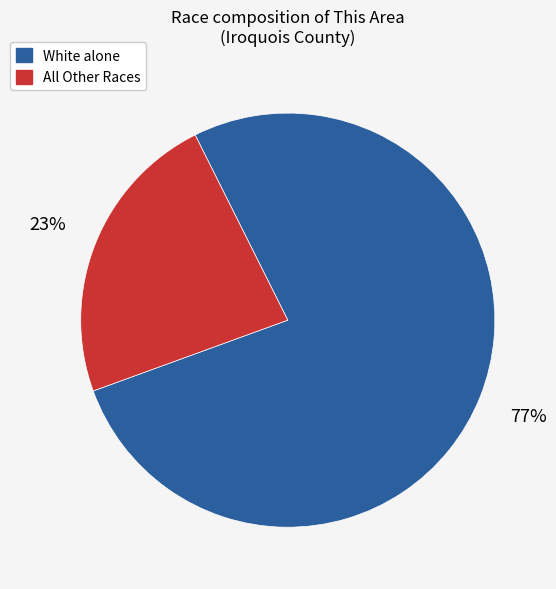

Do White alone and All Other Races together represent more than half of the pie?

Yes